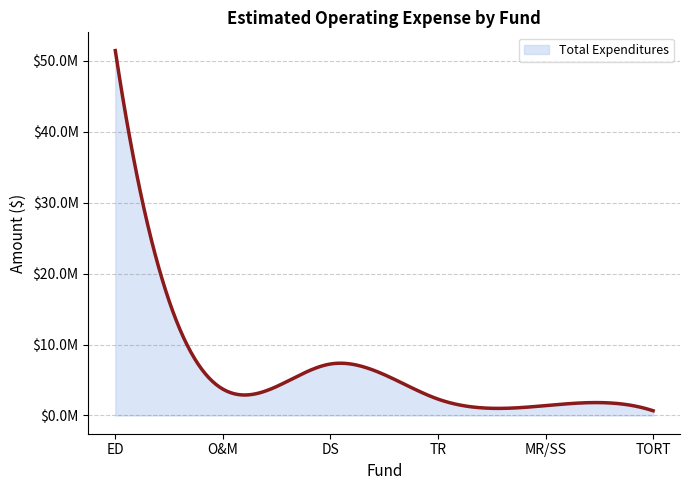

How many data points does each series have?

6